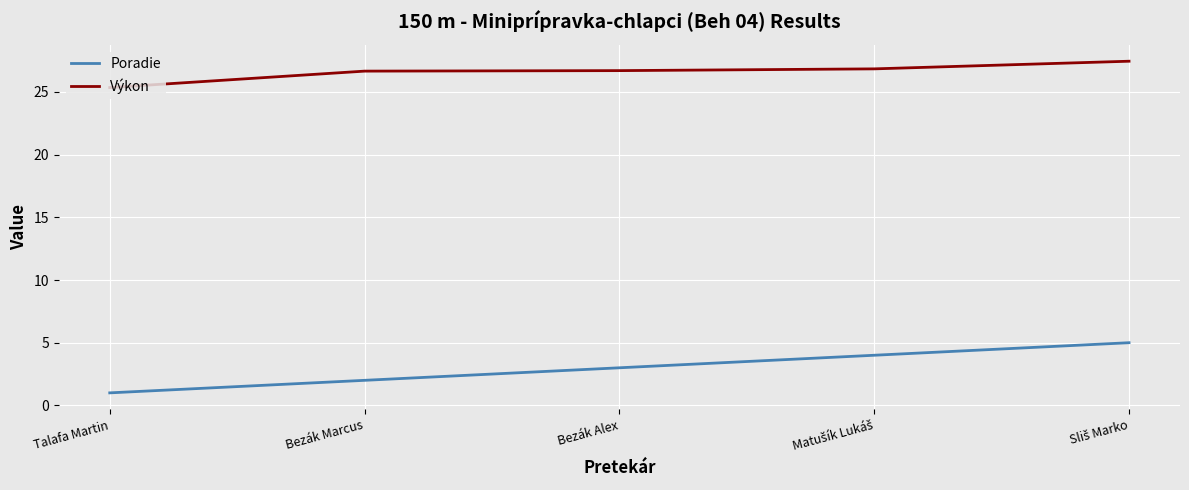

True or false: Poradie and Výkon cross at least once.

False